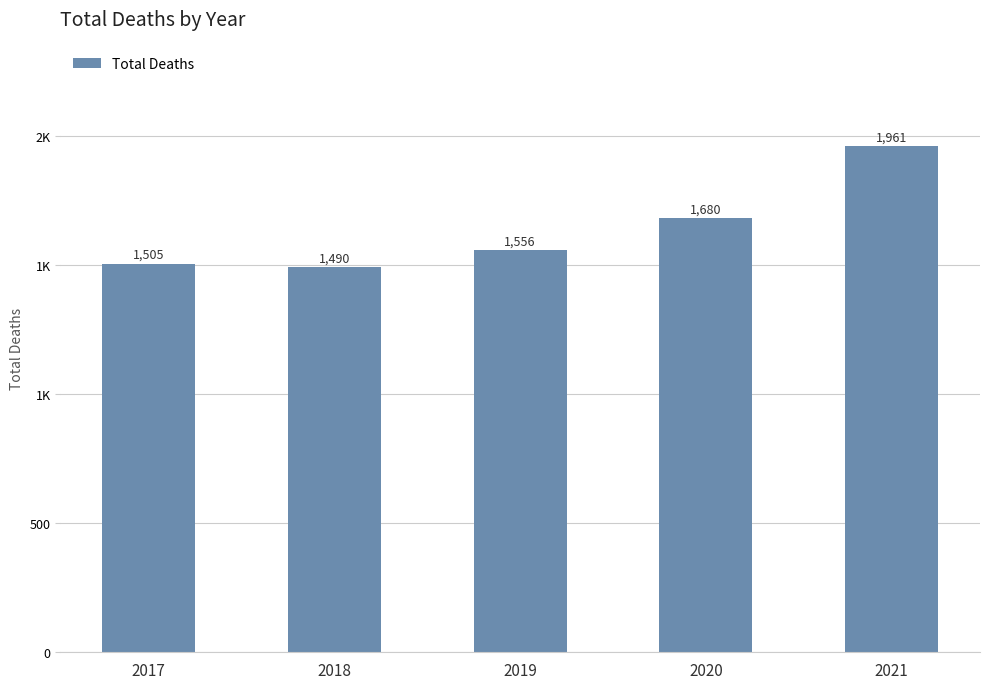

Are the bars horizontal?

No